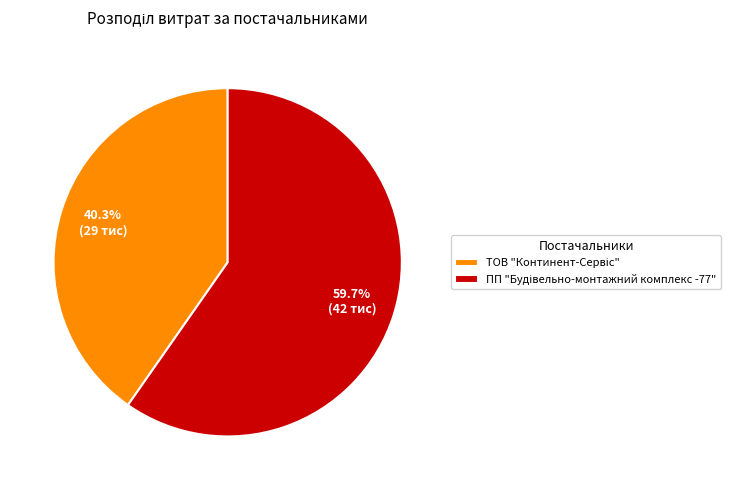

Is there any slice that represents more than half of the pie?

Yes